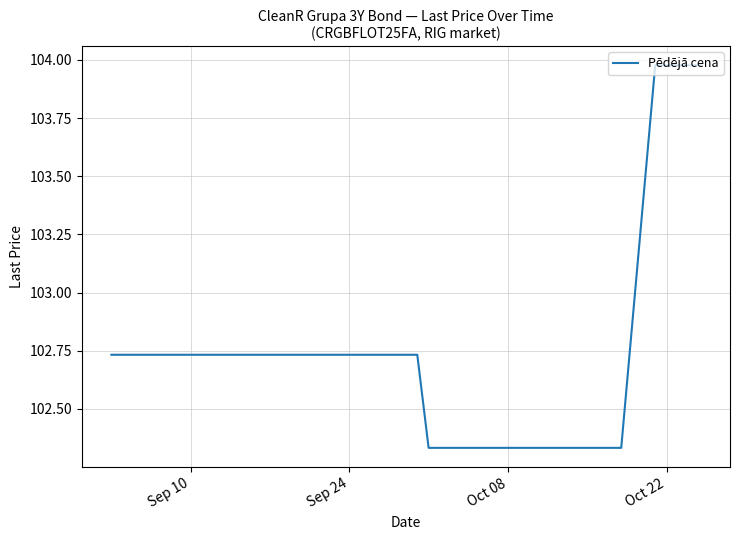

What is the value of the 7th point from the left?

102.7